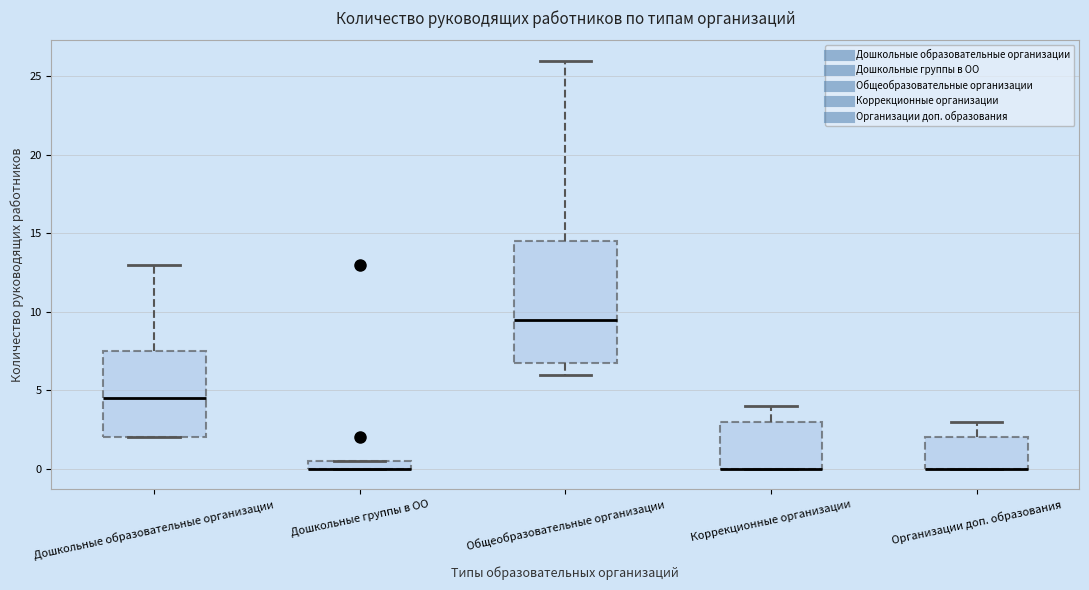

Where does the upper whisker of the box for Коррекционные организации end on the y-axis? The values are not printed on the chart, so give them approximately, as read against the axis.

4.0